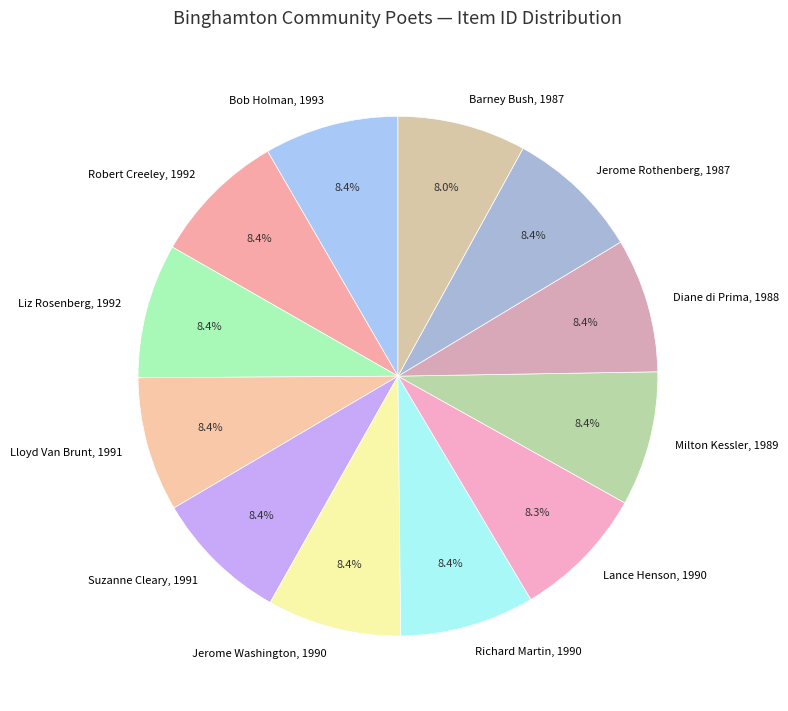

Does Suzanne Cleary, 1991 account for over 50% of the chart?

No